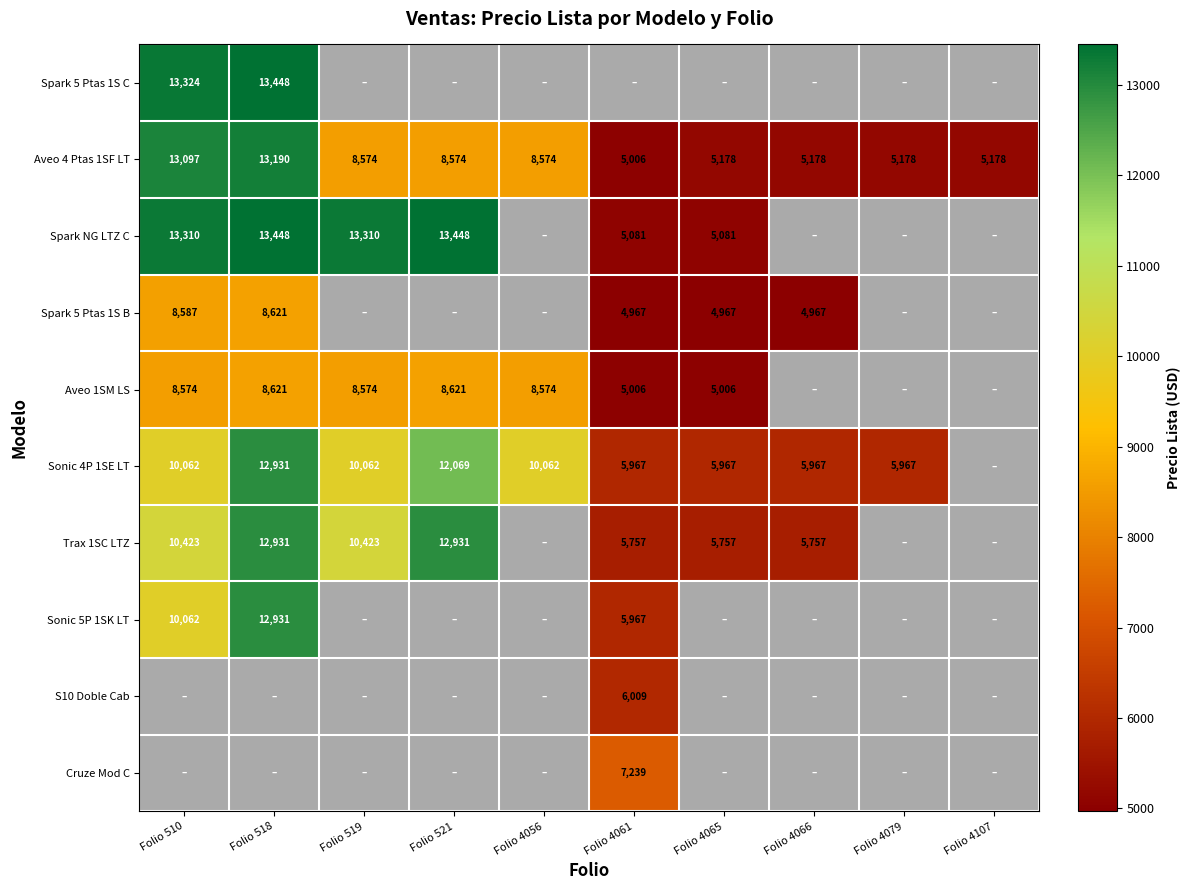

Is the value of Aveo 4 Ptas 1SF LT at Folio 518 greater than the value of Spark 5 Ptas 1S B at Folio 518?

Yes